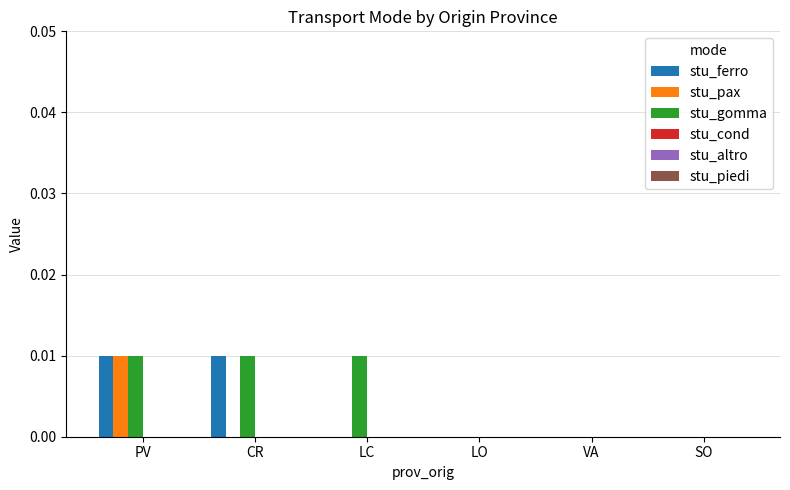

At which category is the sum across all series the highest?

PV